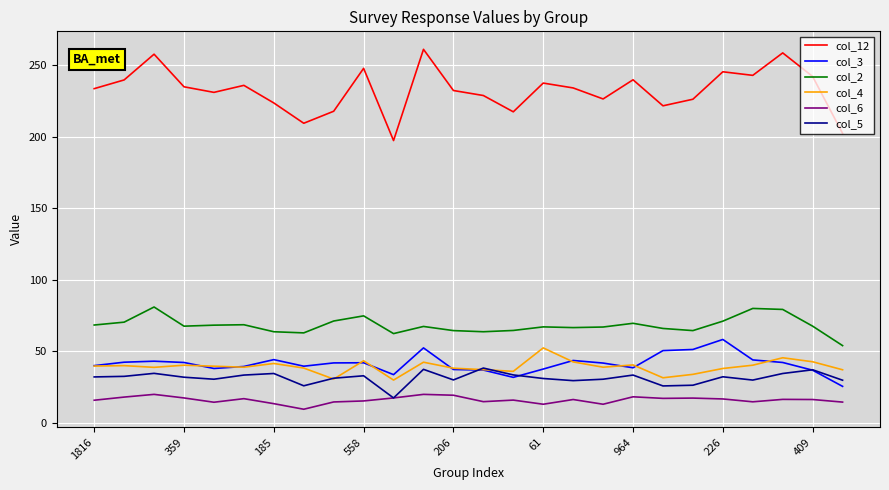

What is the sum of all col_2 values?

1774.9